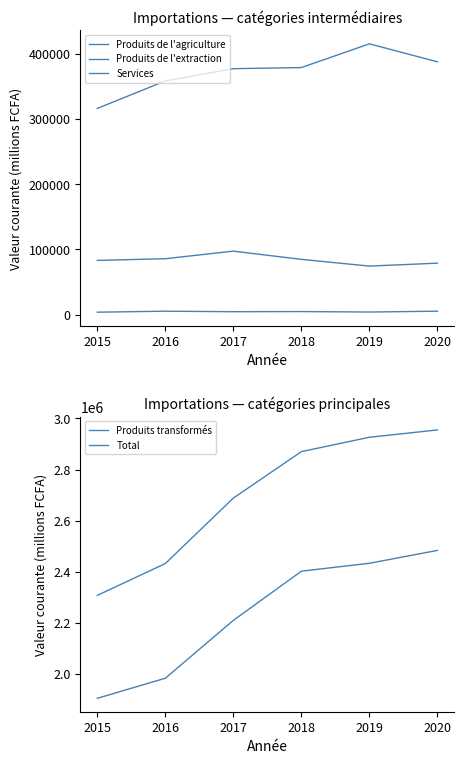

True or false: Produits de l'extraction and Produits de l'agriculture cross at least once.

False